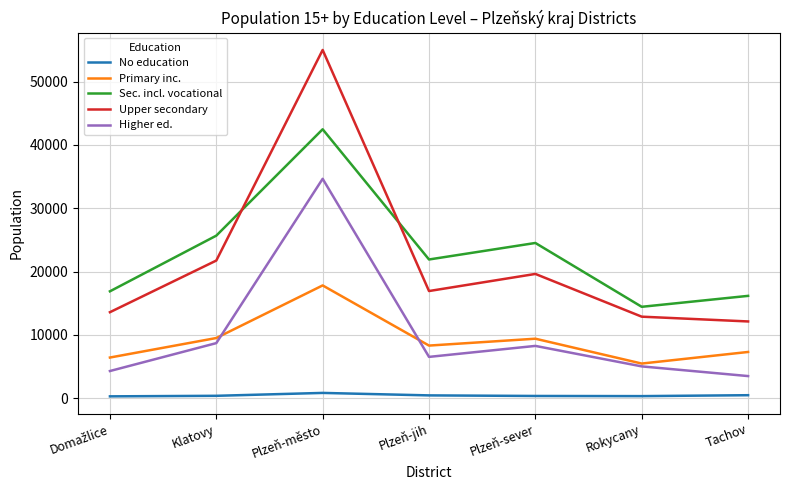

At how many categories does at least one series exceed 37942?

1